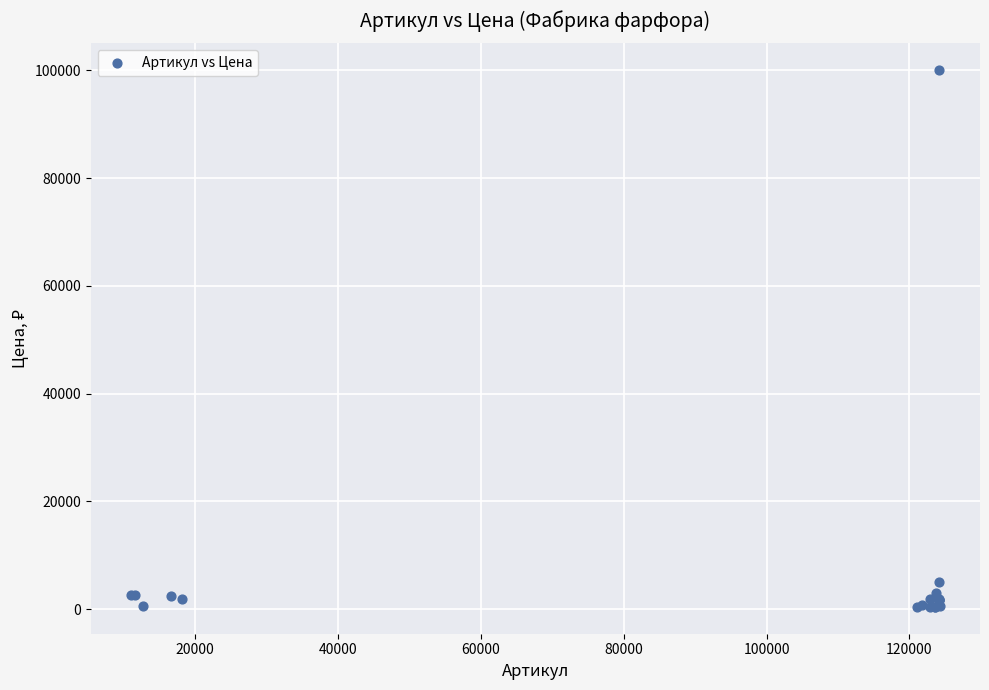

What Y value in the scatter plot is closest to 50220?

5000